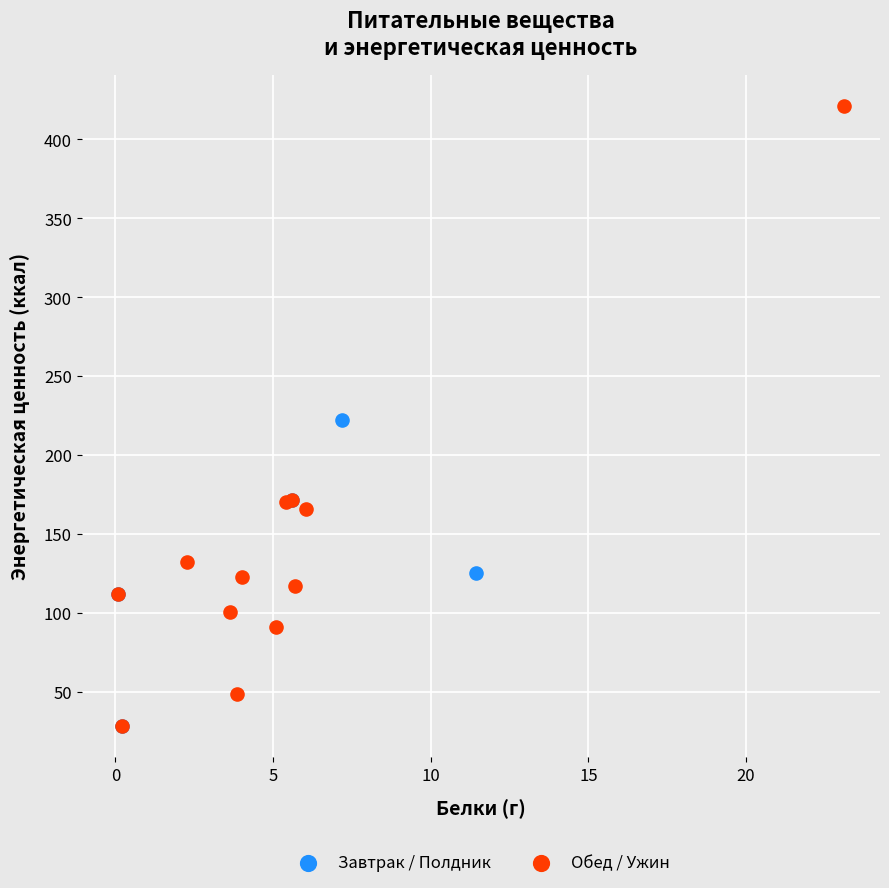

Which series has the widest spread of Y values?

Обед / Ужин